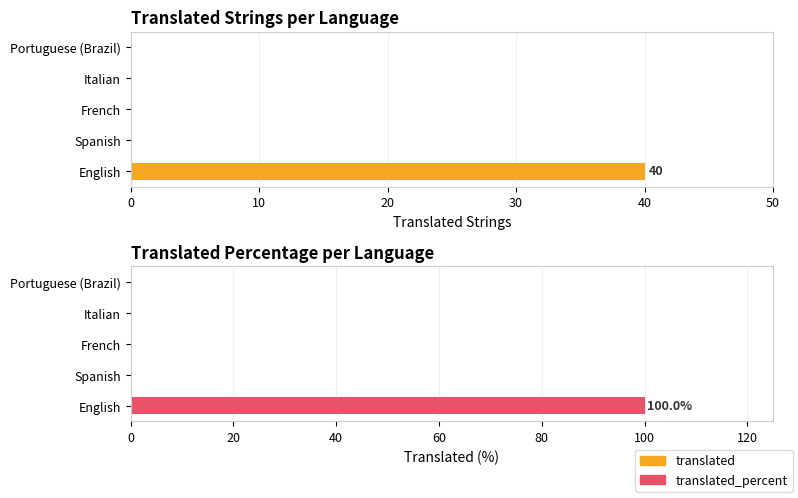

How many data points in translated are above 0?

1